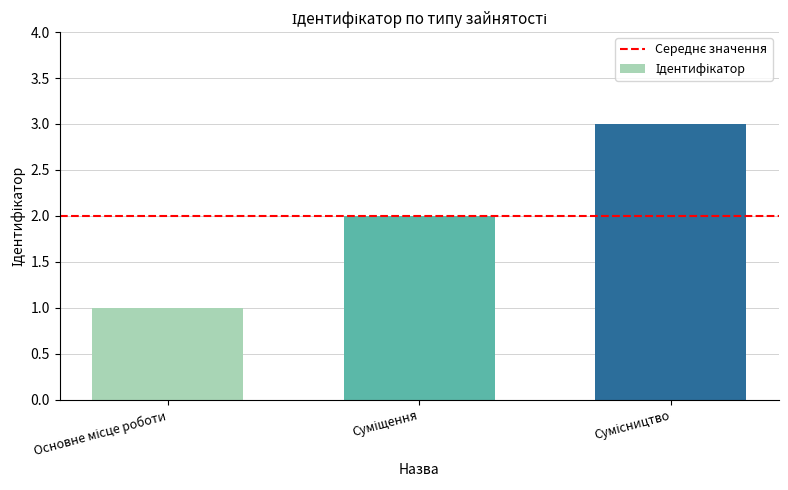

What is the sum of all values?

6